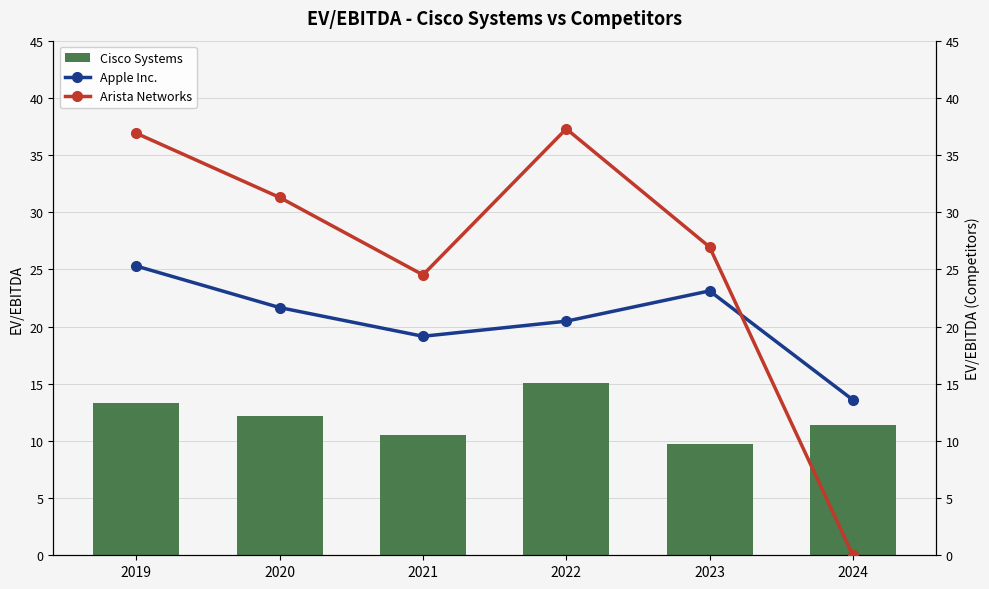

Which series has the largest range (max minus min)?

Arista Networks